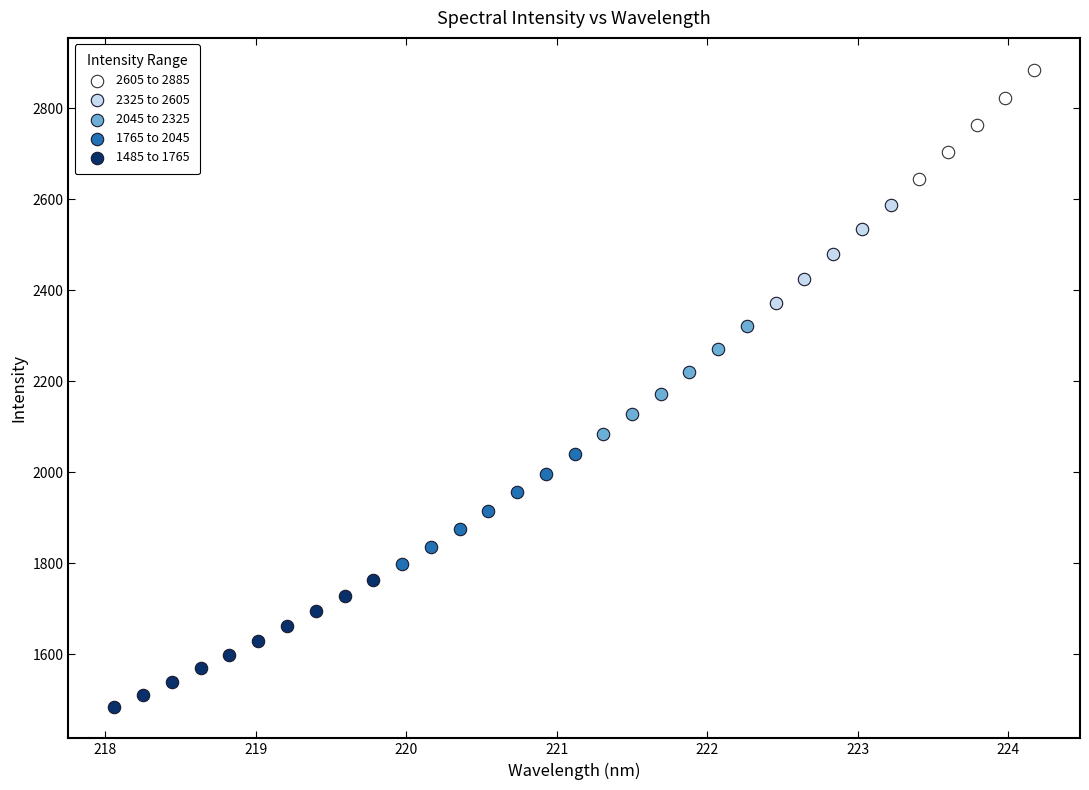

What are all the series names shown in the legend?

2605 to 2885, 2325 to 2605, 2045 to 2325, 1765 to 2045, 1485 to 1765